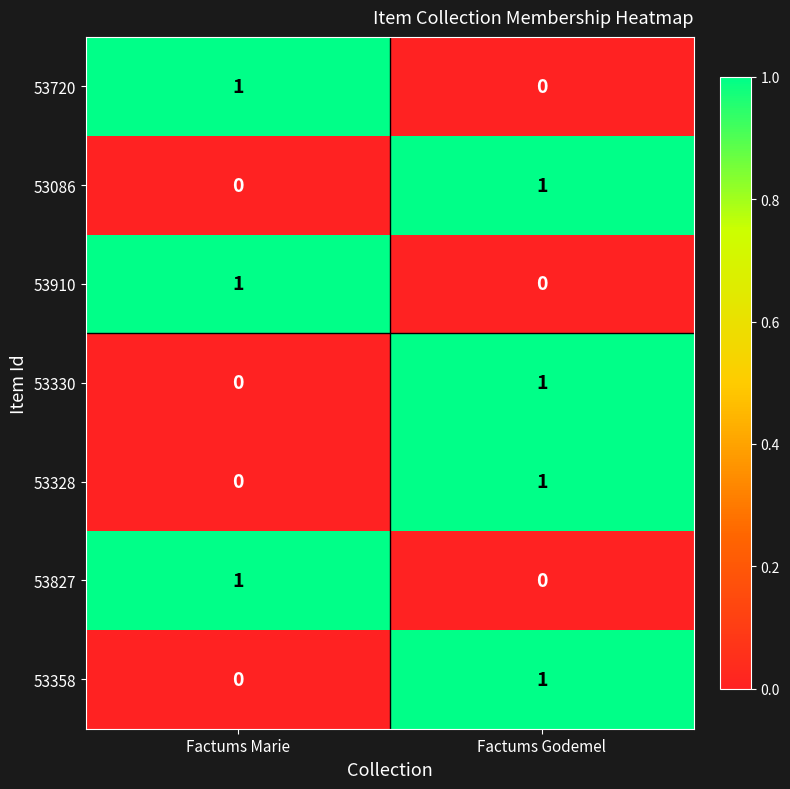

What is the total value across all series at Factums Godemel?

4